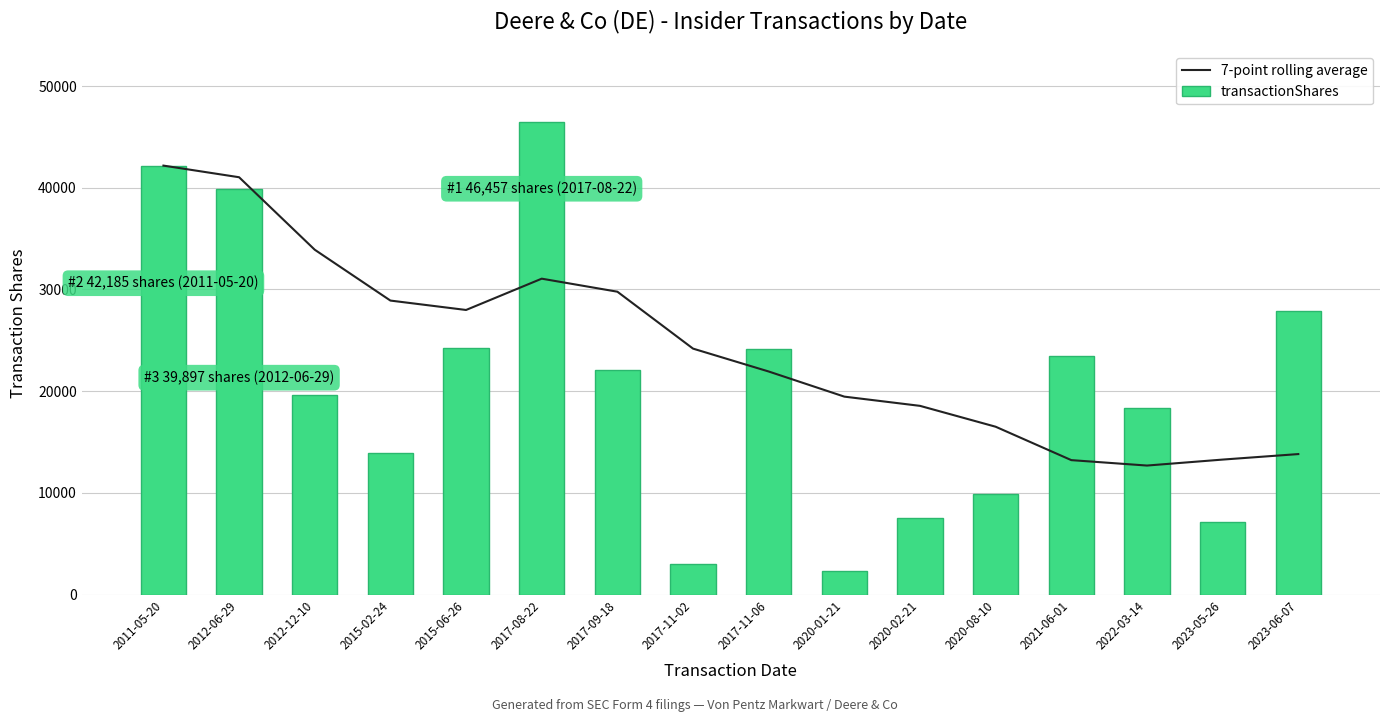

Is it true that 7-point rolling average equals 21397.6 at 2022-03-14?

False